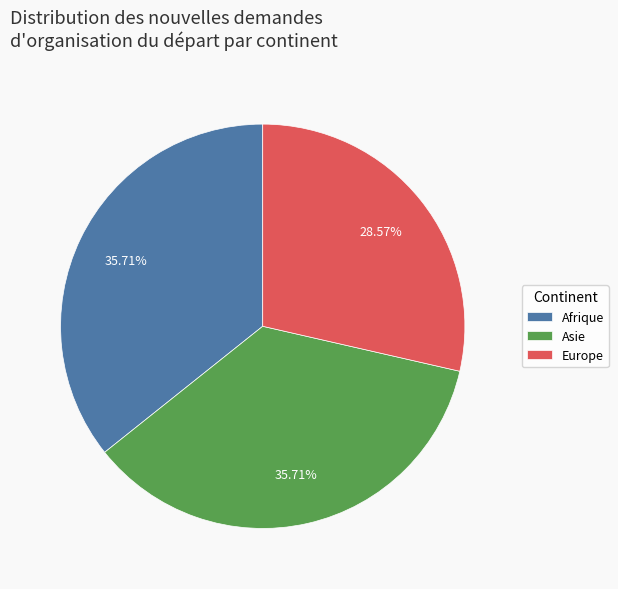

To the nearest percent, what is the combined percentage of Afrique and Asie?

71%